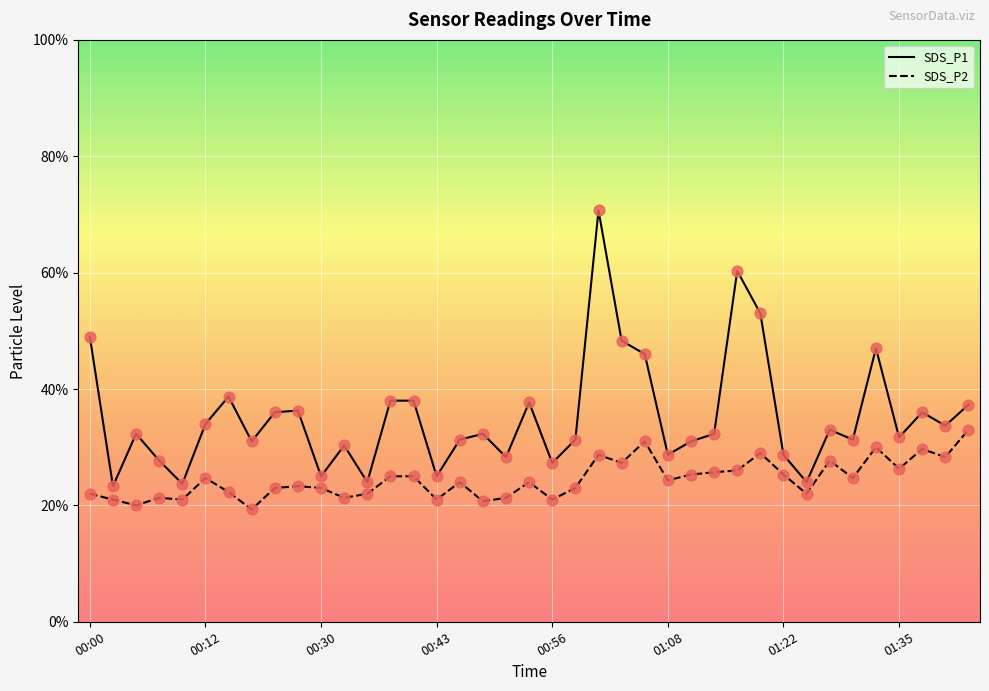

Which series has the largest total across all categories?

SDS_P1